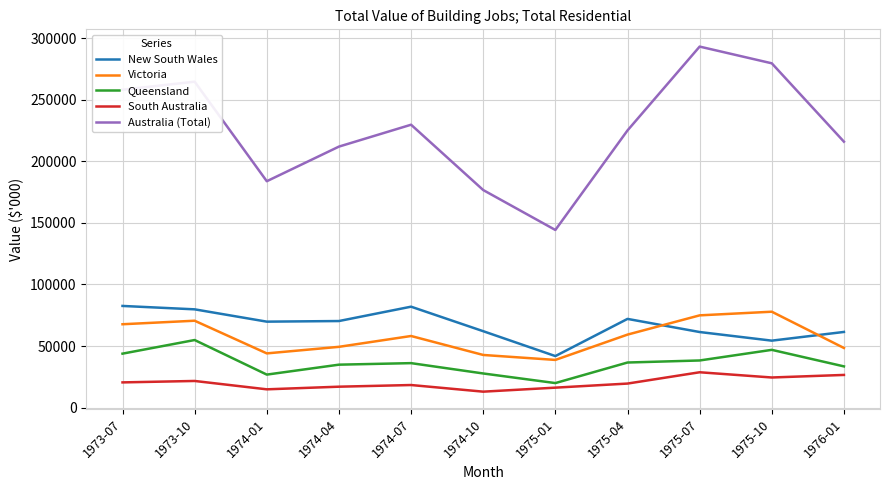

Which series has the largest total across all categories?

Australia (Total)